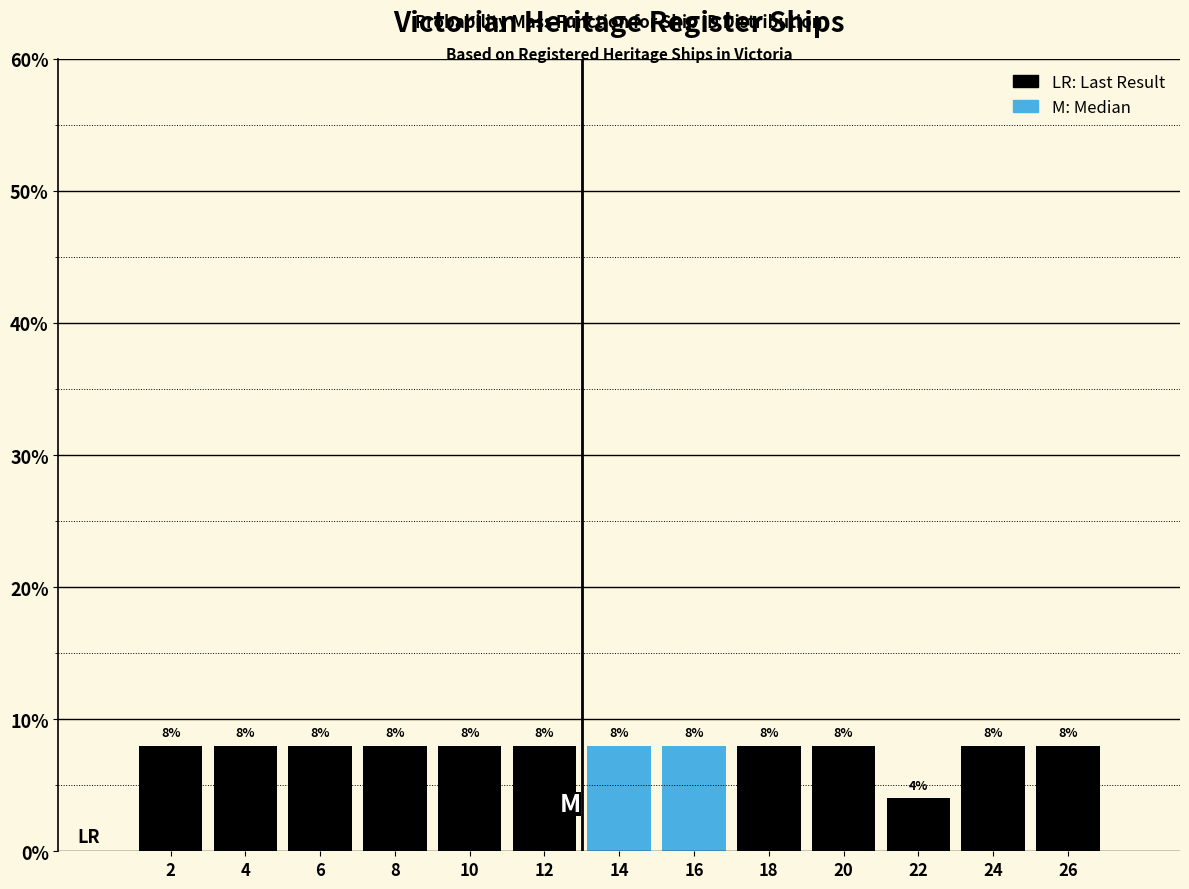

Reading left to right, list every bar in this chart as the range it spans on the x-axis followed by its height.

1 to 3: 8
3 to 5: 8
5 to 7: 8
7 to 9: 8
9 to 11: 8
11 to 13: 8
13 to 15: 8
15 to 17: 8
17 to 19: 8
19 to 21: 8
21 to 23: 4
23 to 25: 8
25 to 27: 8